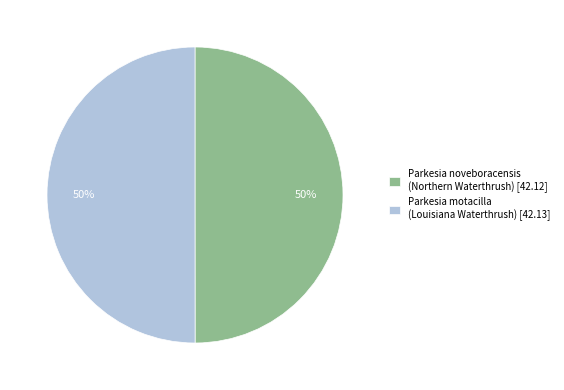

What is the ratio of the value at Parkesia motacilla (Louisiana Waterthrush) [42.13] to the value at Parkesia noveboracensis (Northern Waterthrush) [42.12]?

1.0